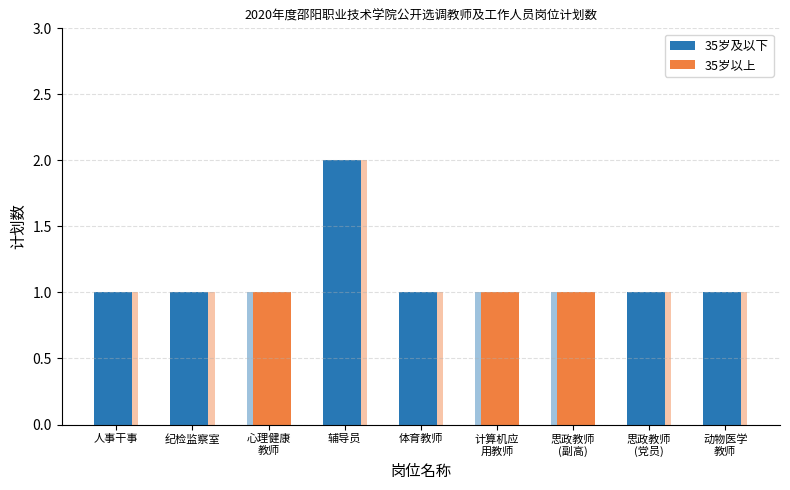

What position from the right is 辅导员?

6